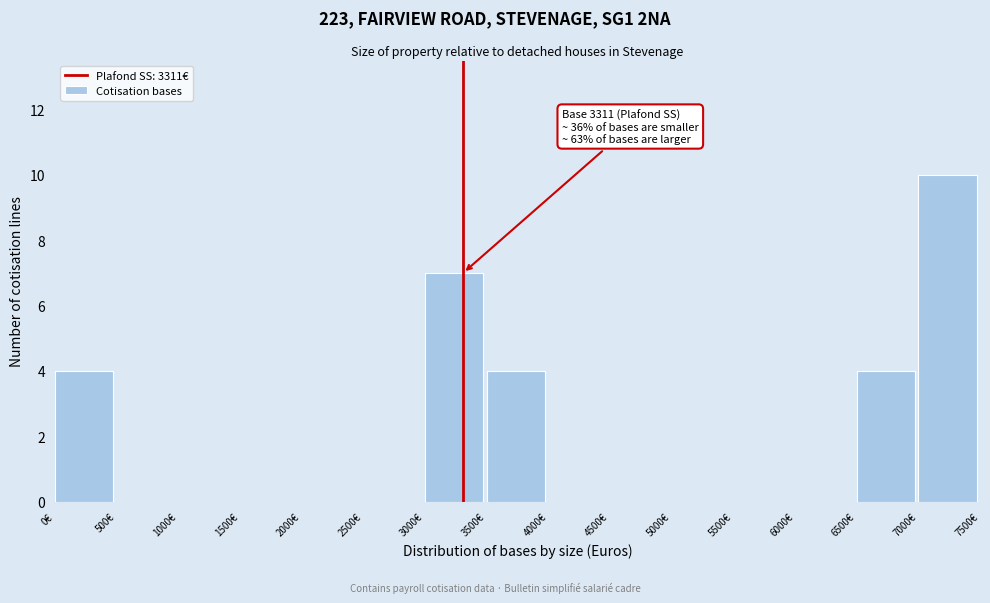

Which range on the x-axis has the tallest bar?

7000 to 7500